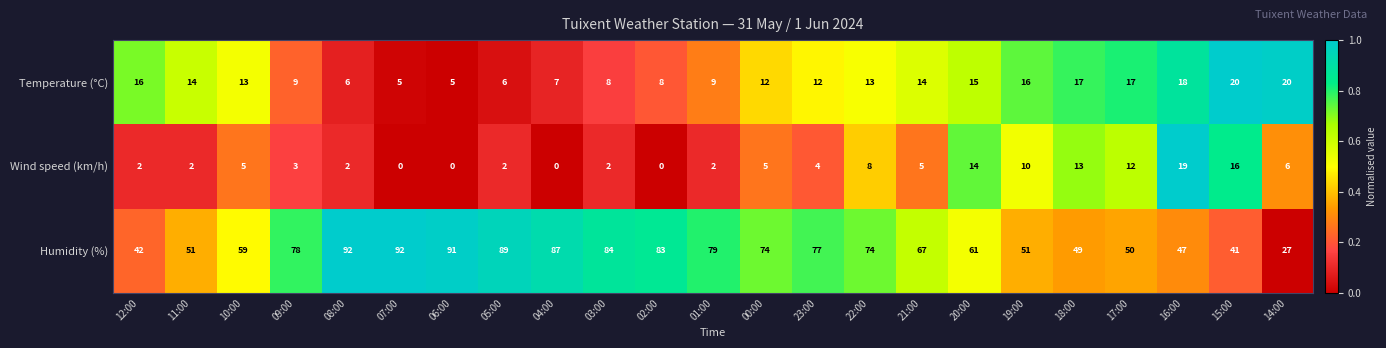

Rank the series at 12:00 from highest to lowest value.

Humidity (%), Temperature (°C), Wind speed (km/h)